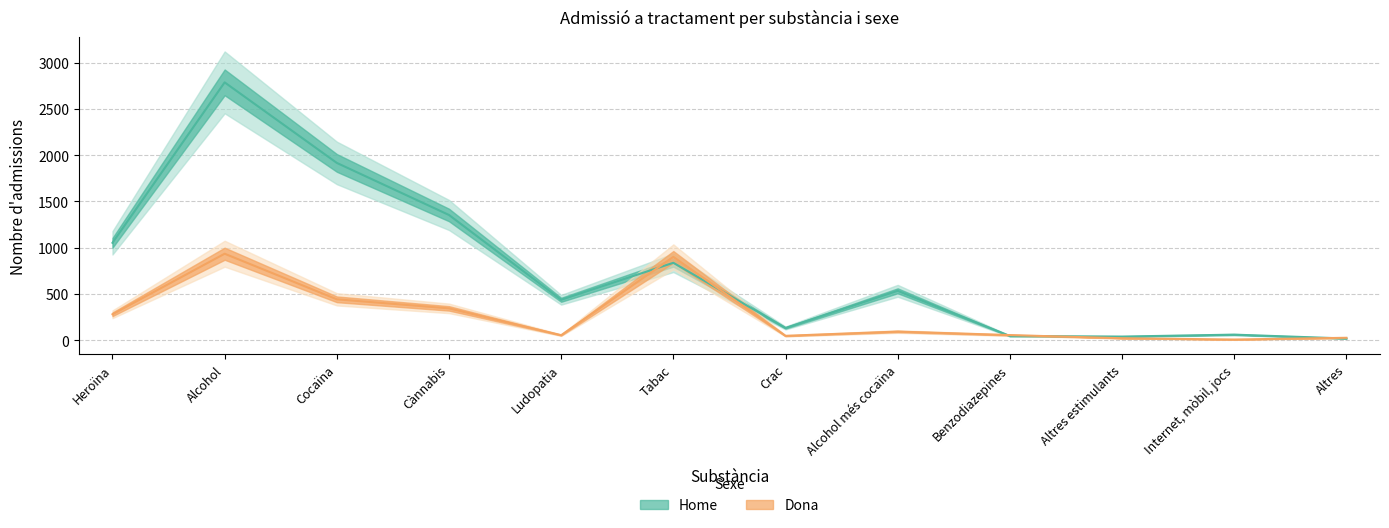

Where do Dona and Home first cross each other?

Ludopatia and Tabac